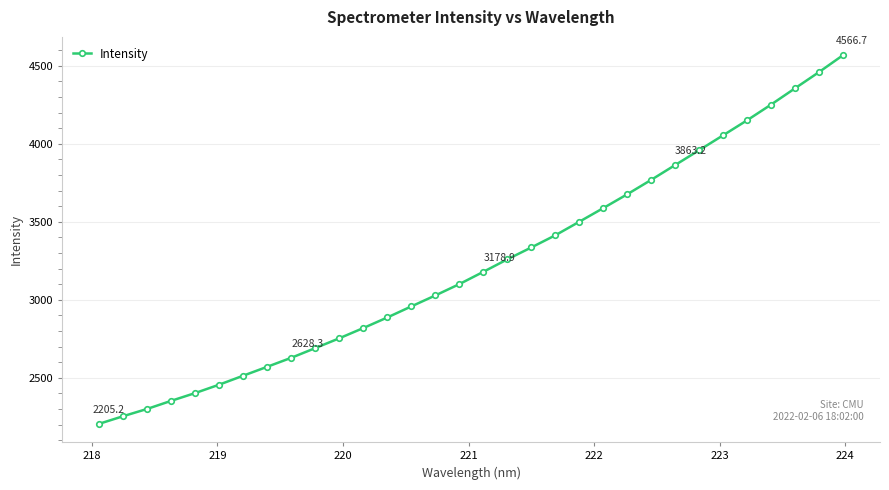

How many series are shown in this chart?

1